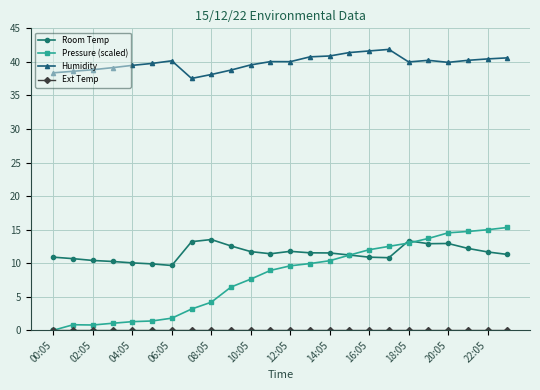

Which series has the largest total across all categories?

Humidity